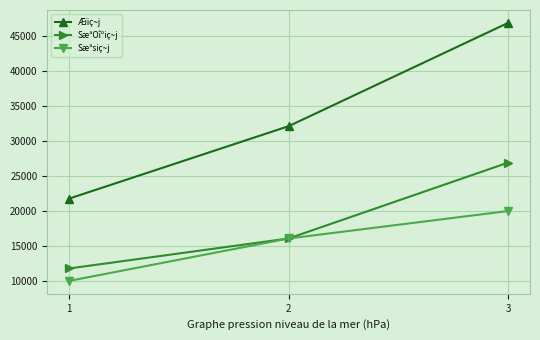

Which category has the highest value in the Æïiç~j series?

3